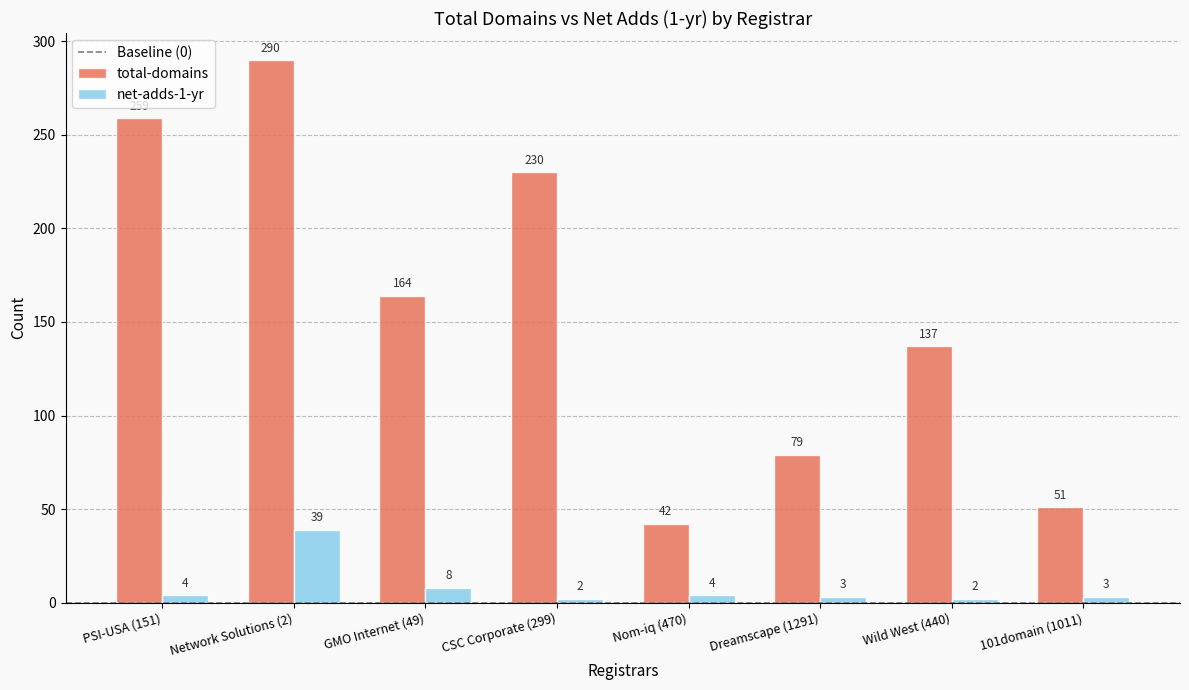

Which category has the highest value in the net-adds-1-yr series?

Network Solutions (2)